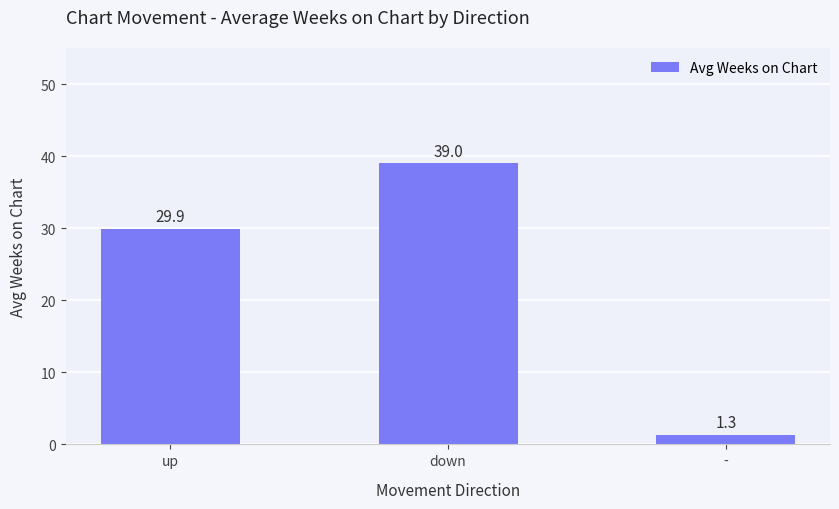

At which label is the value closest to 20?

up